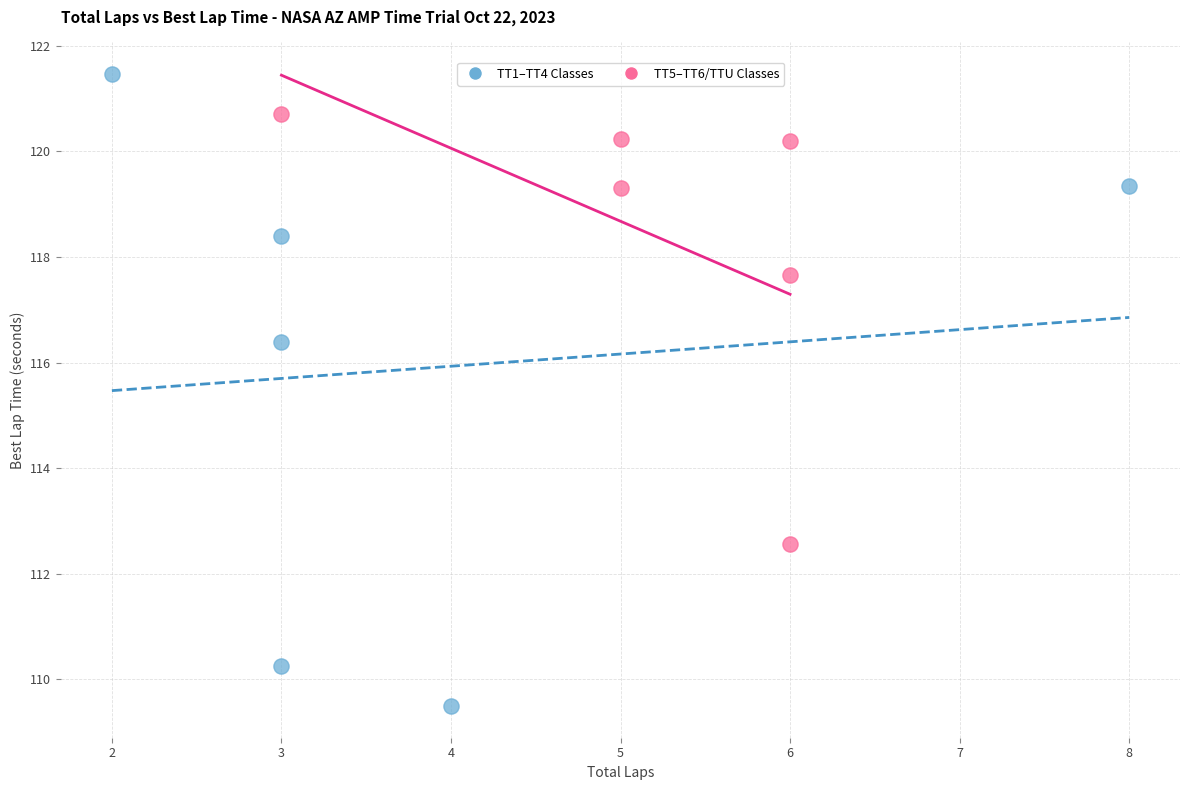

Which series has the widest spread of Y values?

TT1–TT4 Classes